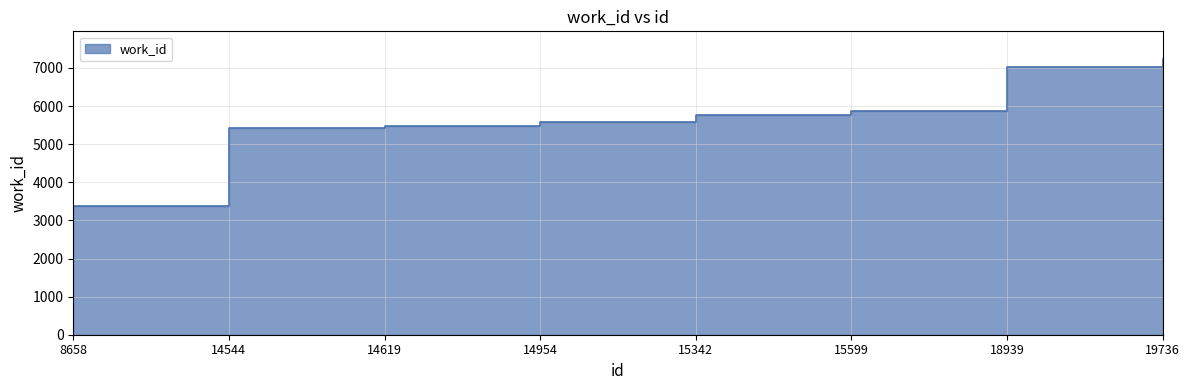

Which has a higher value, 14954 or 15599?

15599